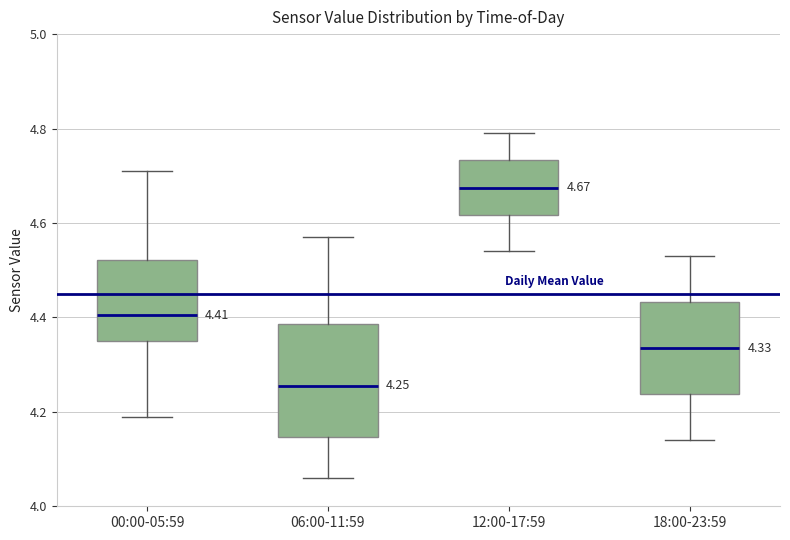

Which box has the lowest median line?

06:00-11:59